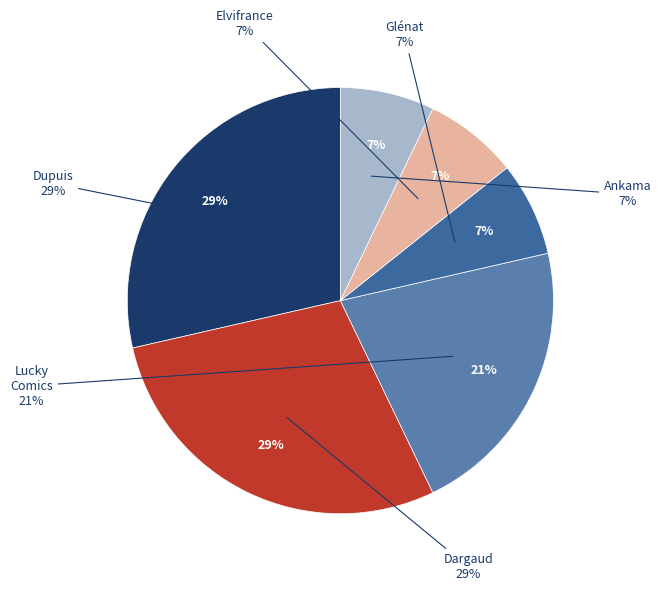

Is there a majority slice in this chart?

No